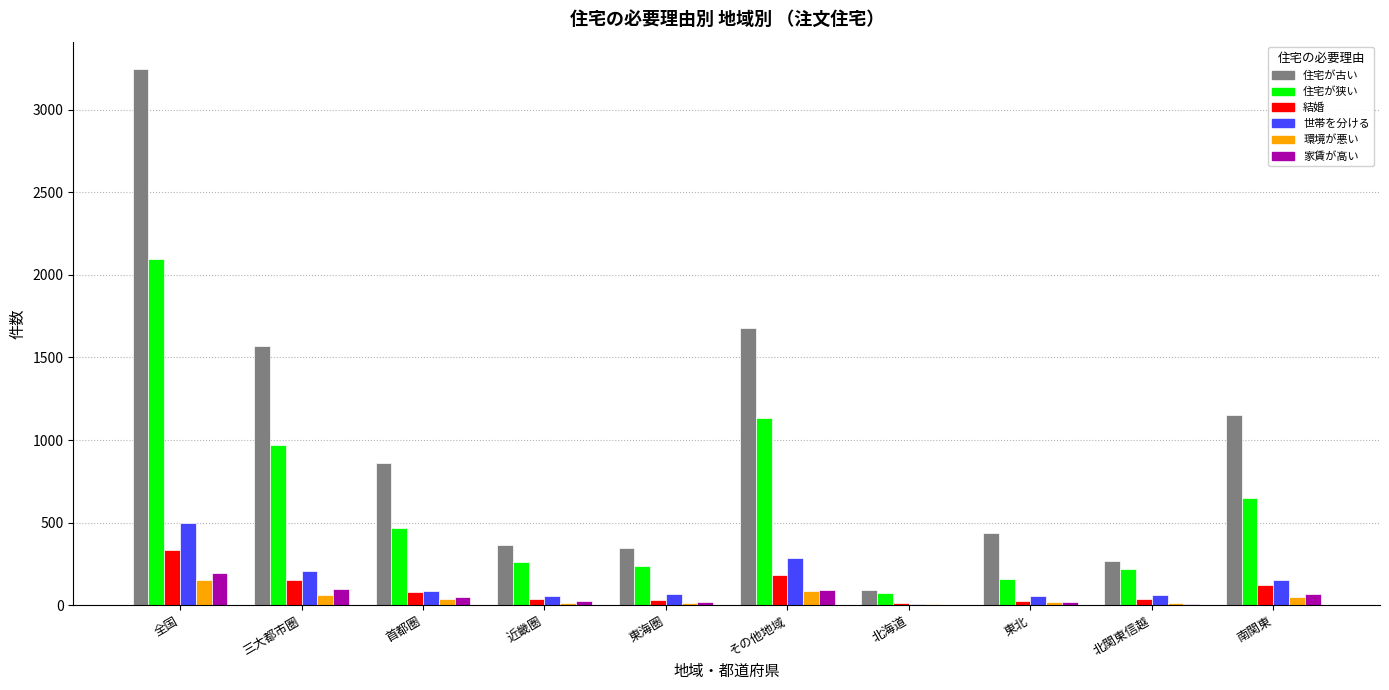

What are all the series names shown in the legend?

住宅が古い, 住宅が狭い, 結婚, 世帯を分ける, 環境が悪い, 家賃が高い